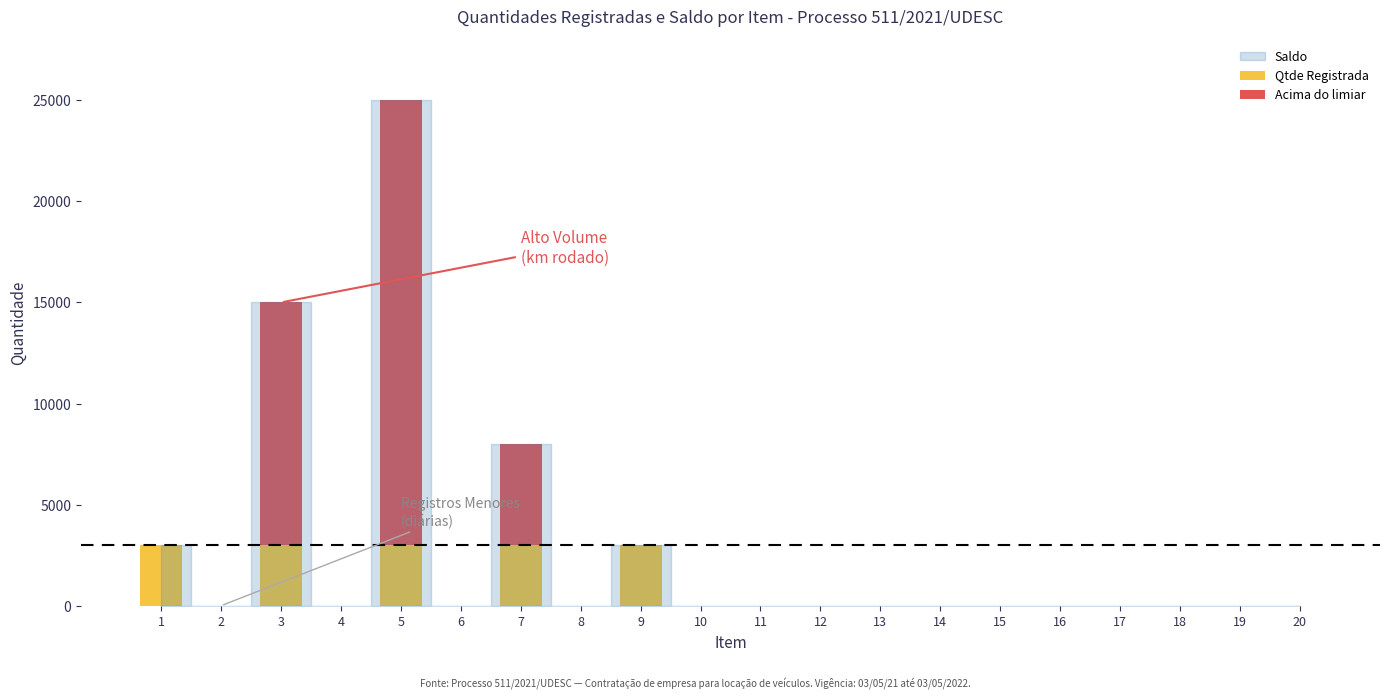

What is the highest value of the Qtde Registrada series?

3000